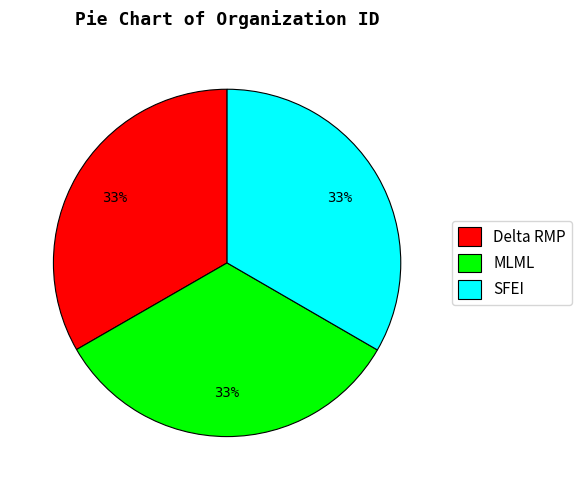

To the nearest percent, what portion does SFEI represent?

33%